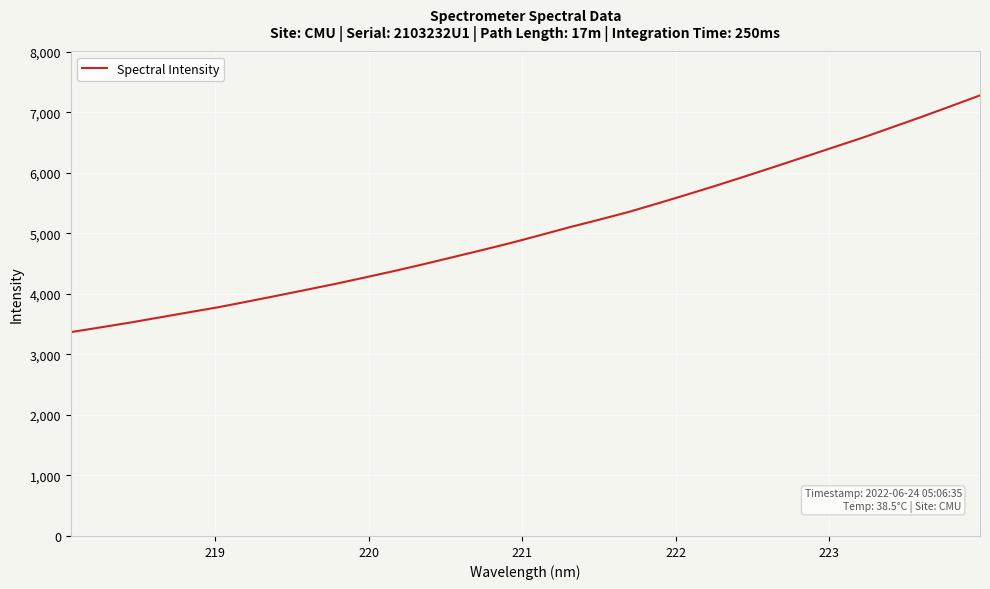

How many values are below 4971?

16